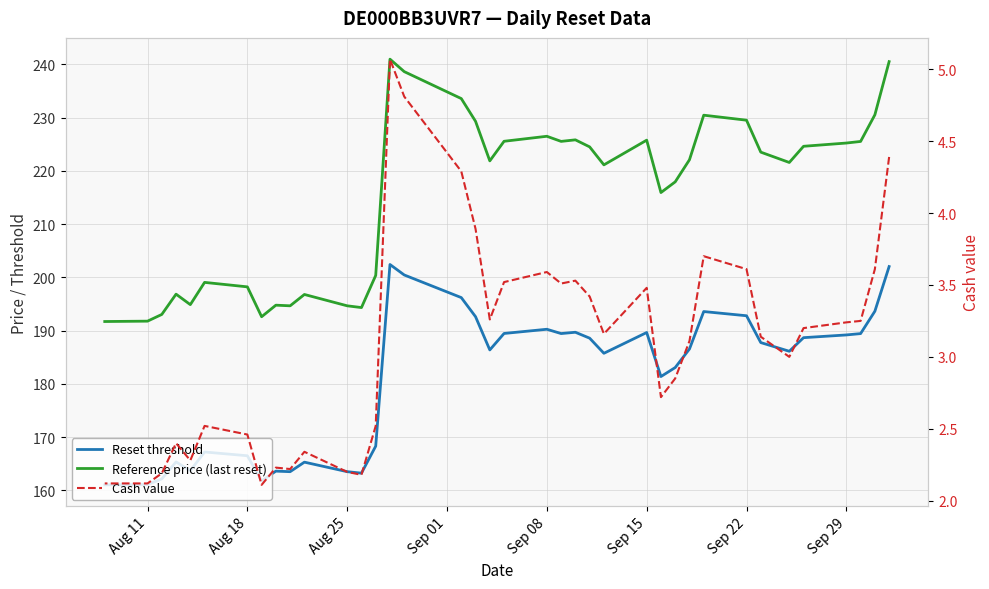

What is the minimum value shown in the chart?

2.1